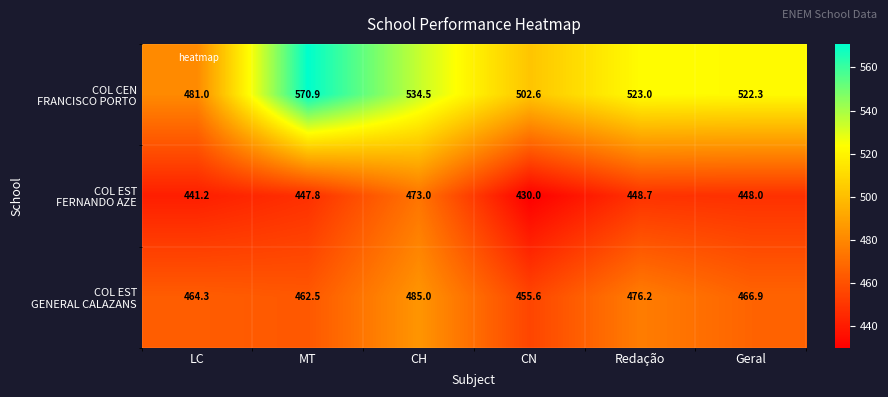

What is the total value across all series at LC?

1386.5